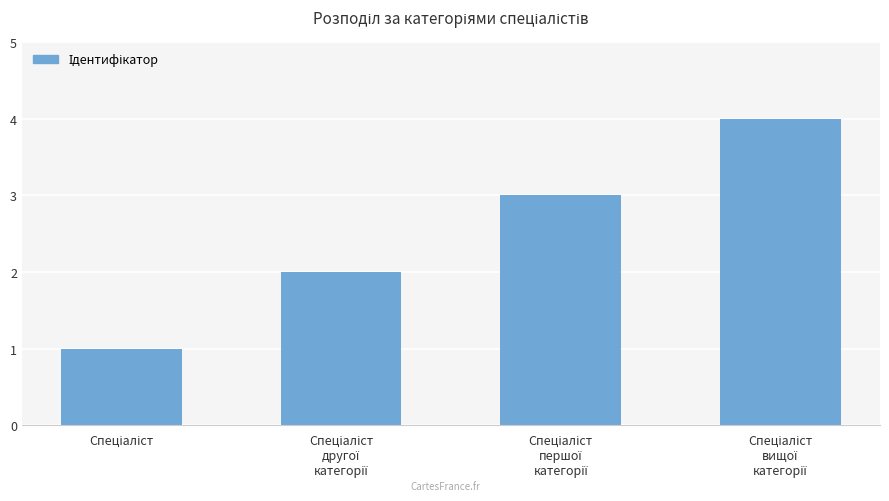

What is the maximum value shown in the chart?

4